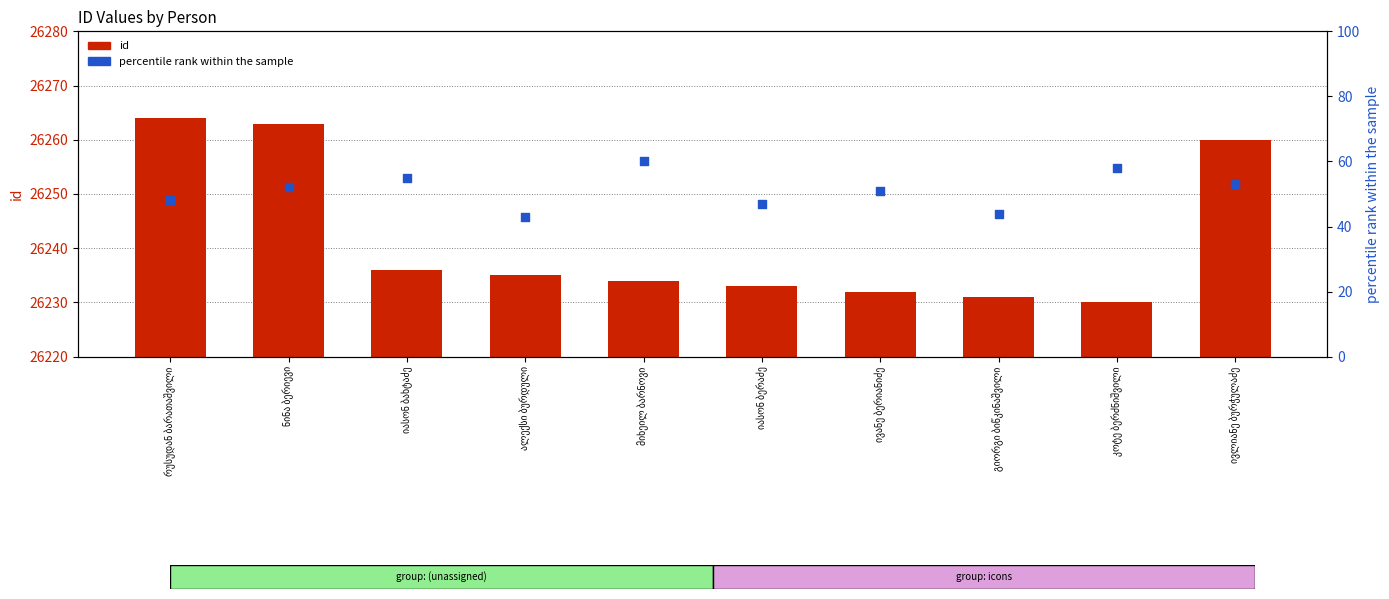

Which series has the largest Y range (max minus min)?

id